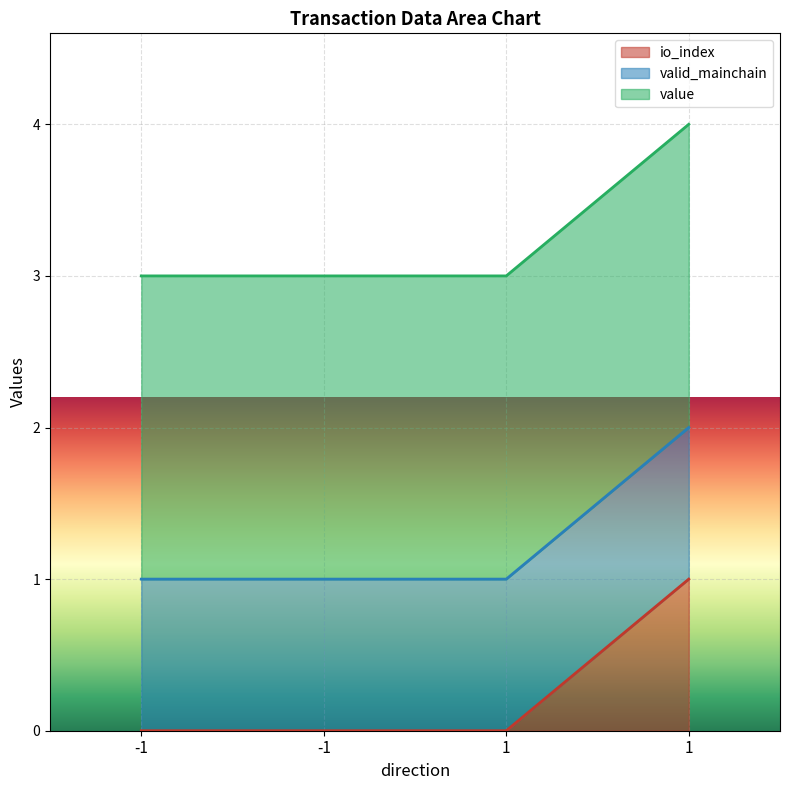

Which series has the widest spread of values?

io_index